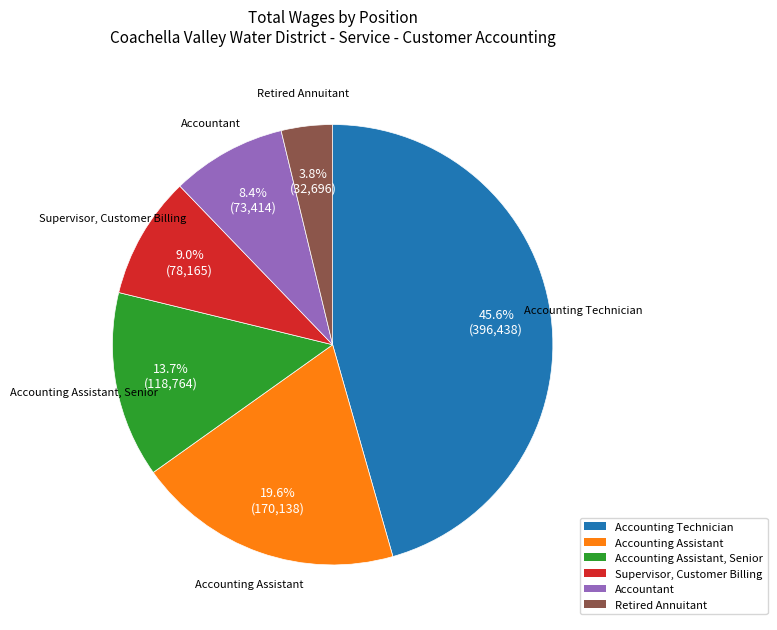

To the nearest percent, what percentage of the pie is Supervisor, Customer Billing?

9%